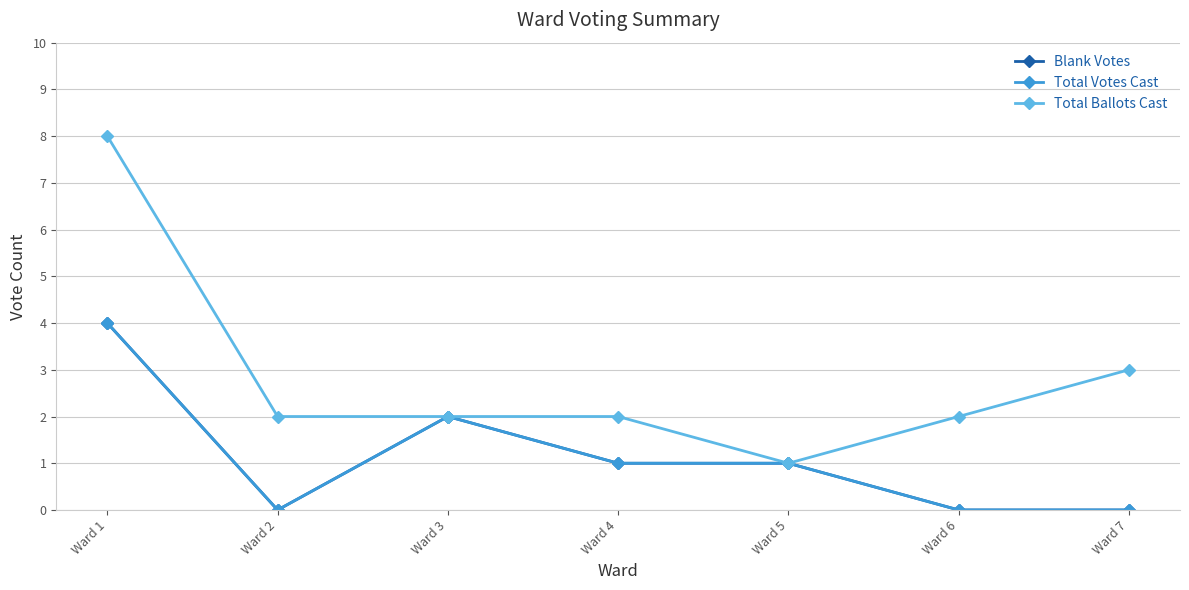

What is the spread (max minus min) of values at Ward 7?

3